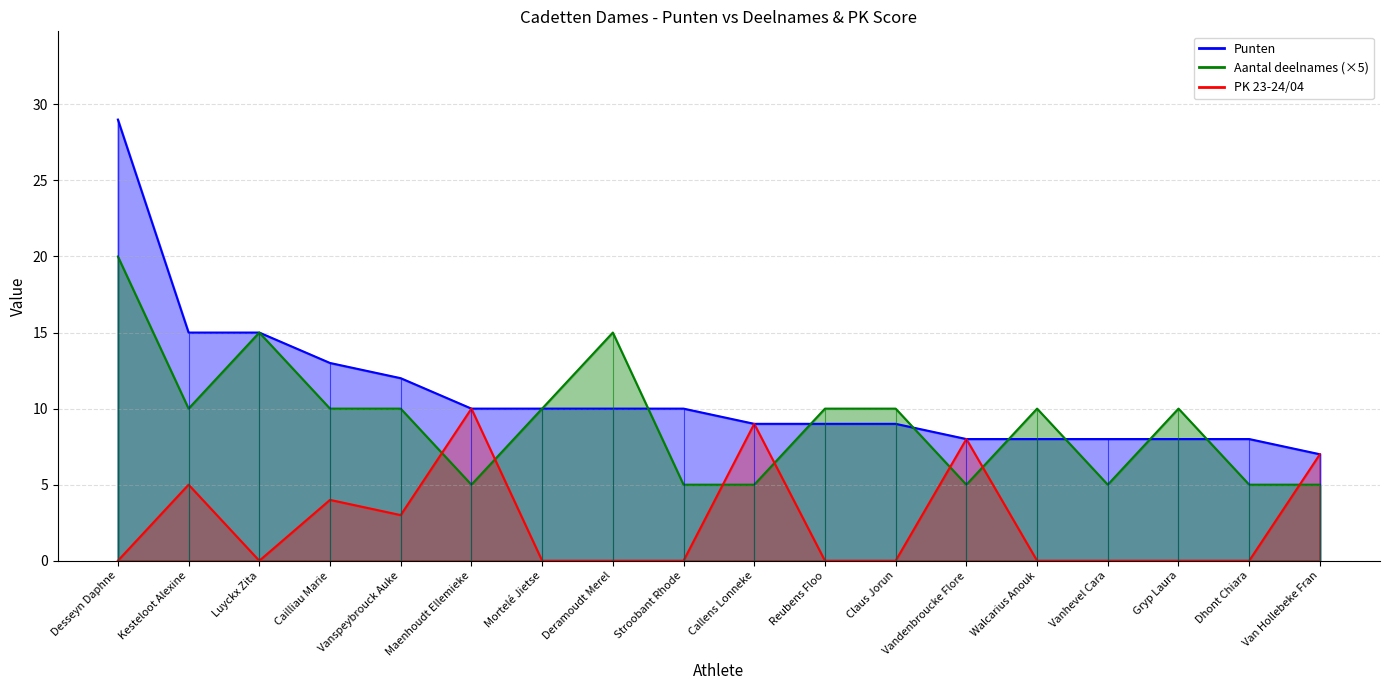

What is the difference between the highest and lowest values at Claus Jorun?

10